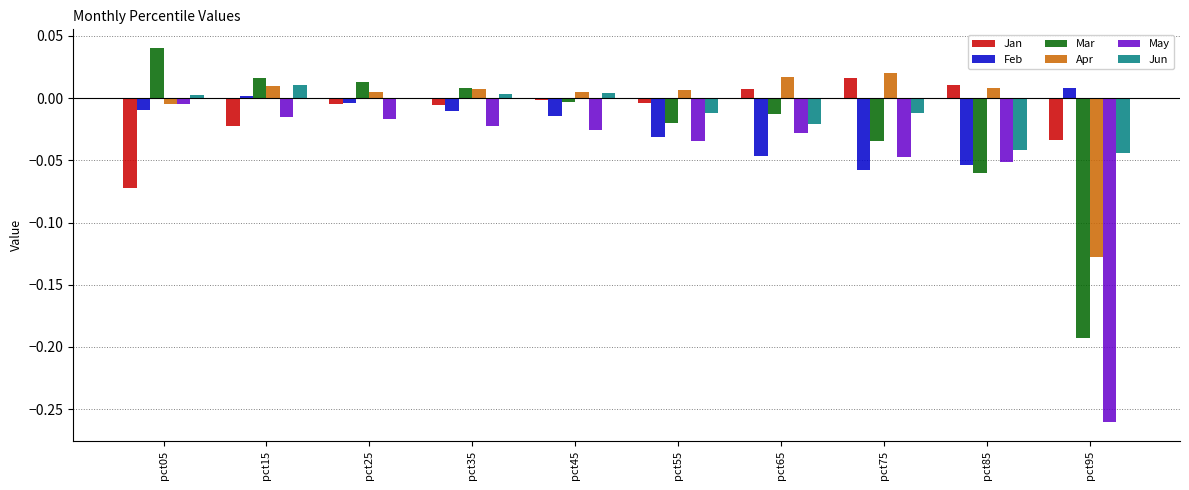

Which series changed the most between pct25 and pct95?

May